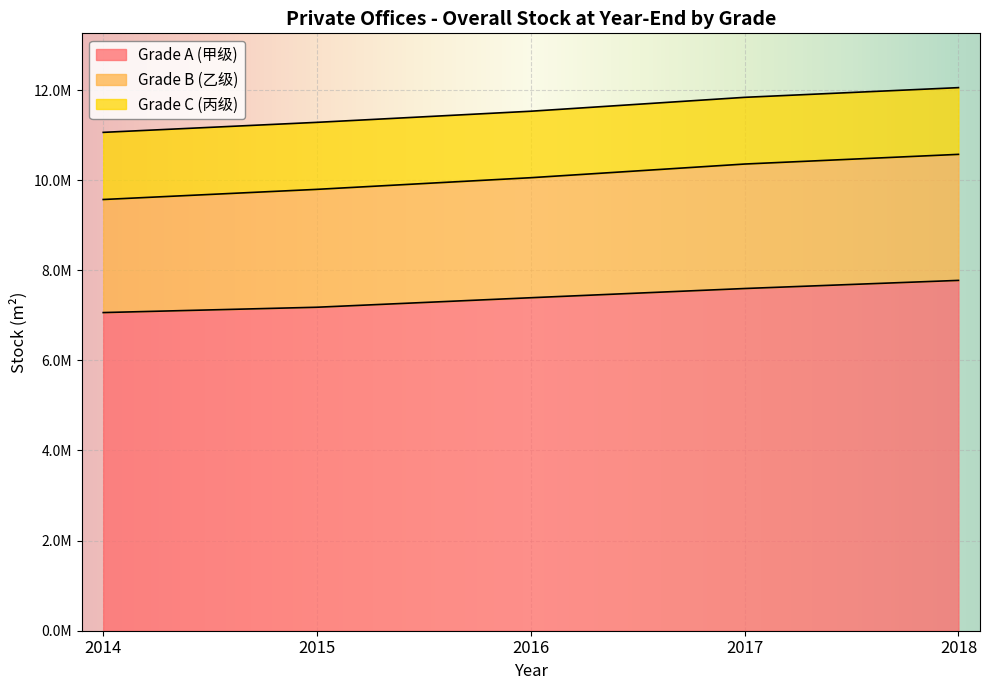

What are all the series names shown in the legend?

Grade A (甲级), Grade B (乙级), Grade C (丙级)